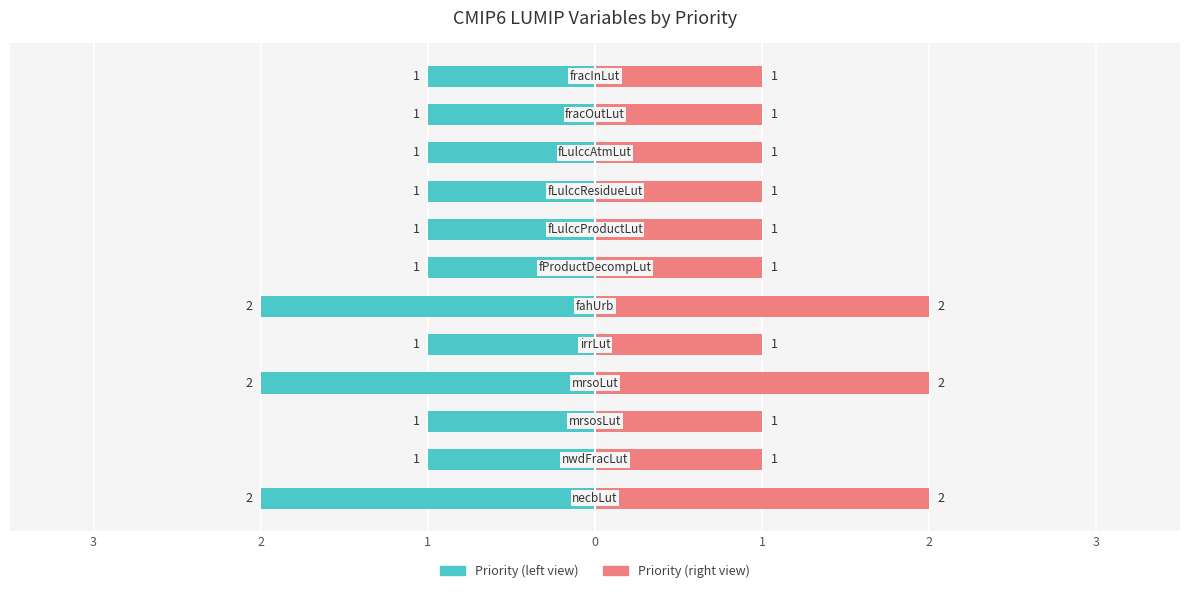

Which series has the largest total across all categories?

Priority (right)